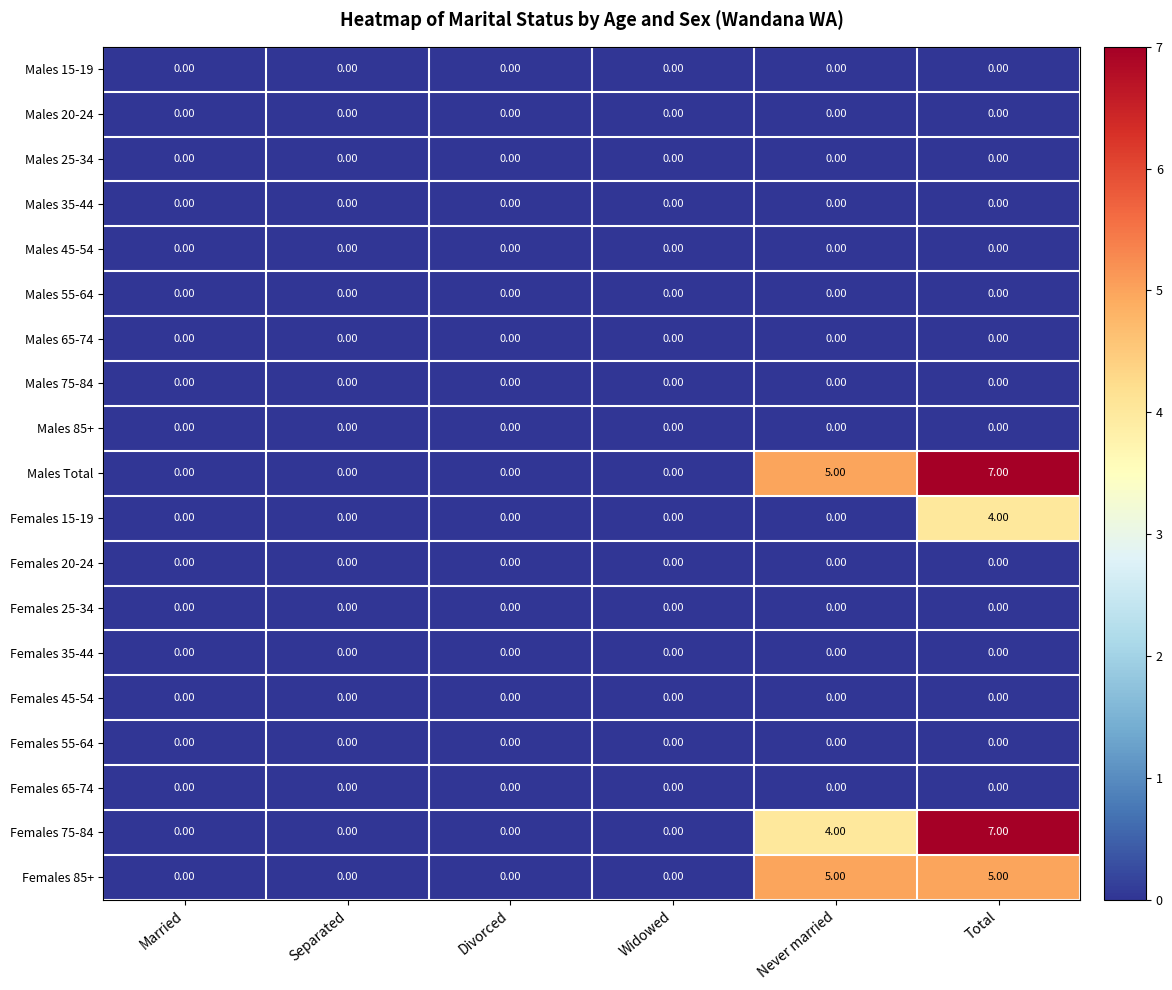

Which series has the largest total across all categories?

Males Total